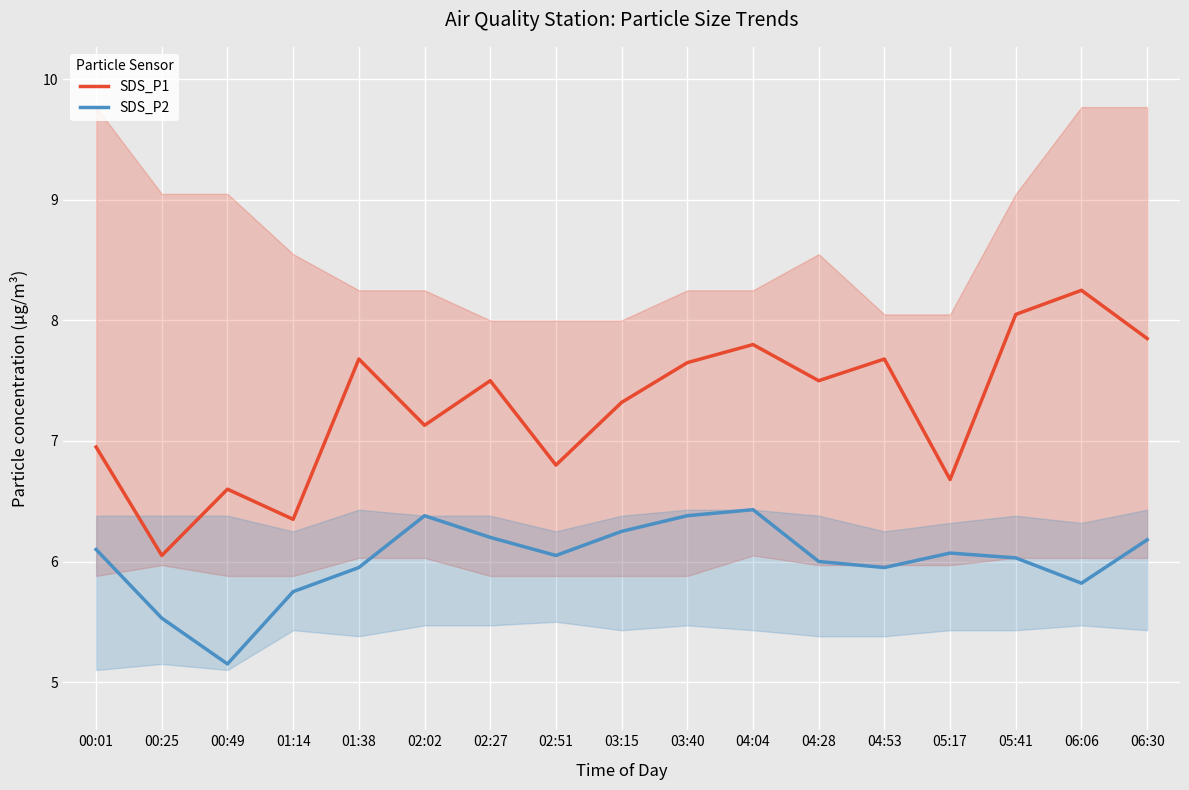

The SDS_P1 series shows 6.6 at 00:49. True or false?

True